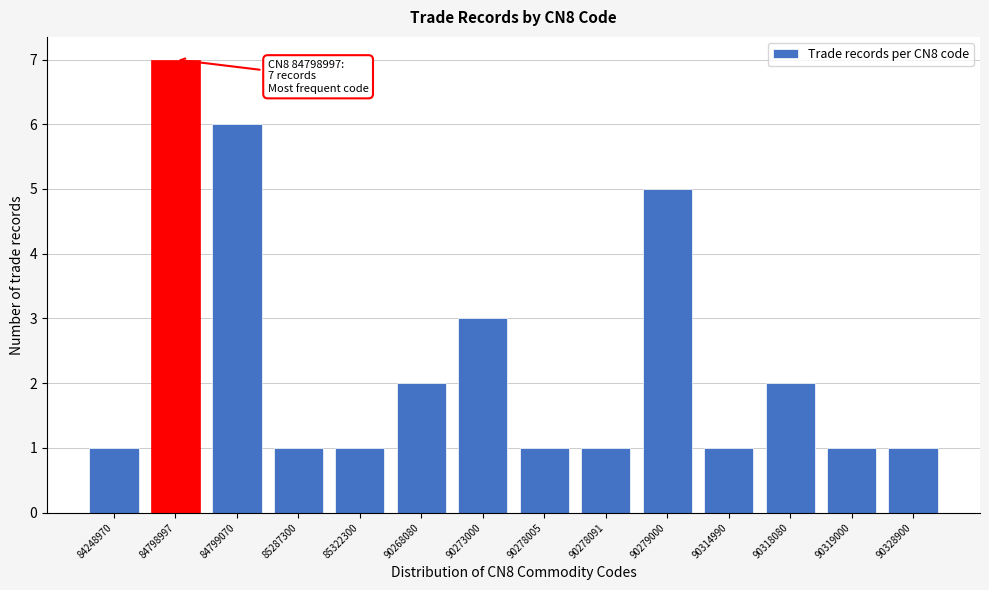

Reading left to right, list all the values displayed in this chart.

84248970=1	84798997=7	84799070=6	85287300=1	85322300=1	90268080=2	90273000=3	90278005=1	90278091=1	90279000=5	90314990=1	90318080=2	90319000=1	90328900=1